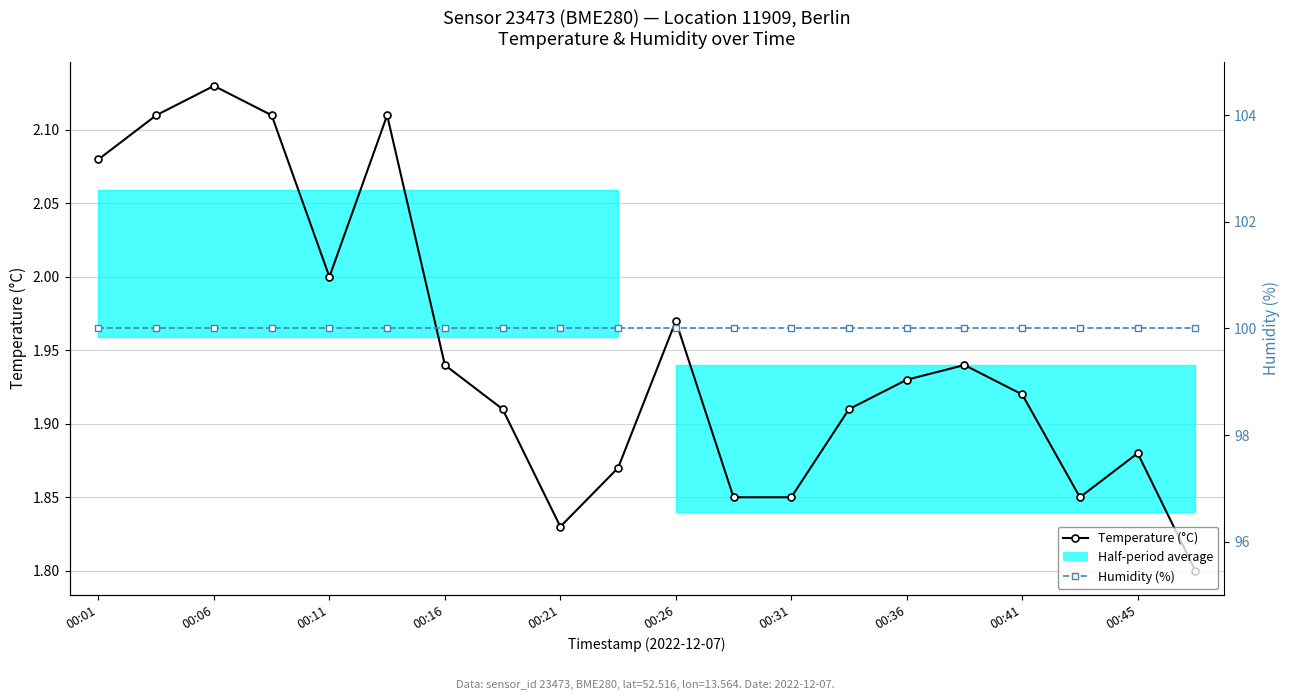

True or false: Humidity (%) and Temperature (°C) intersect in this chart.

False